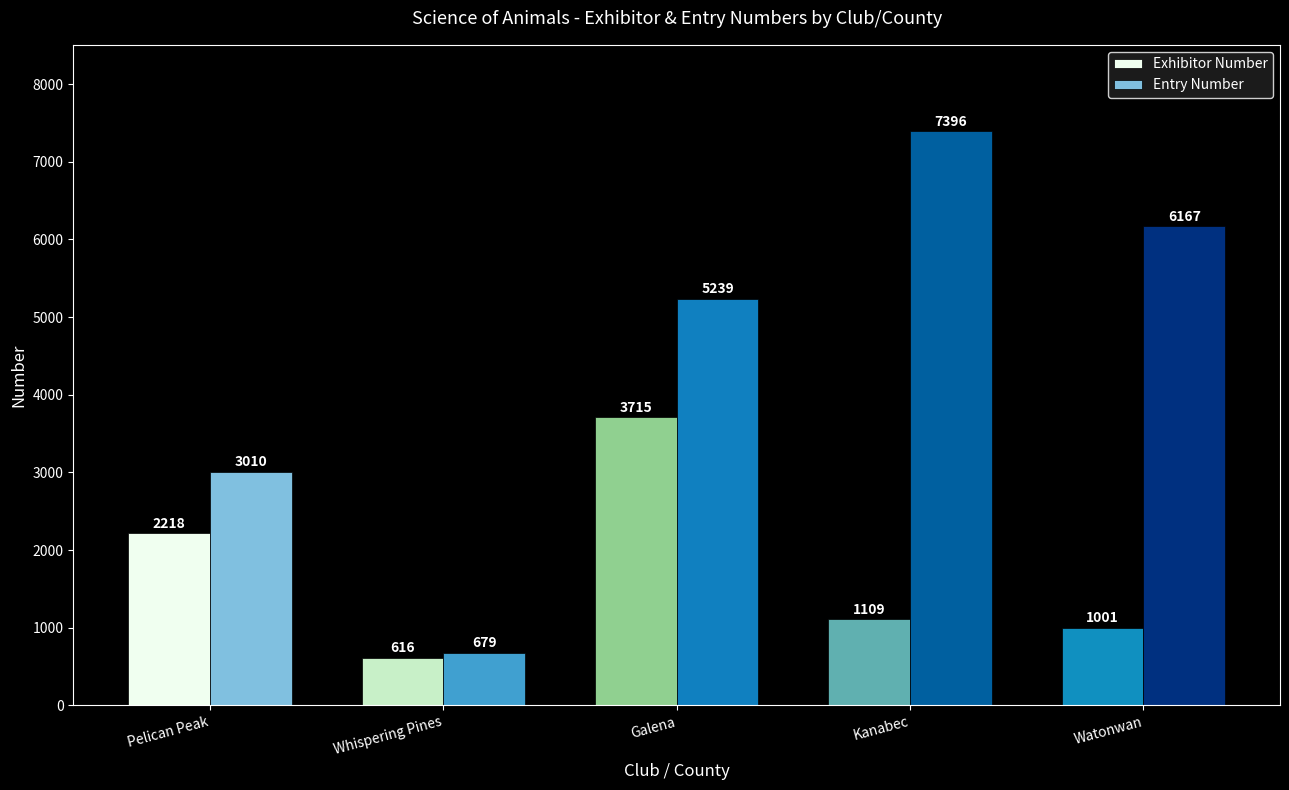

What is the approximate value of Exhibitor Number at Watonwan?

1001